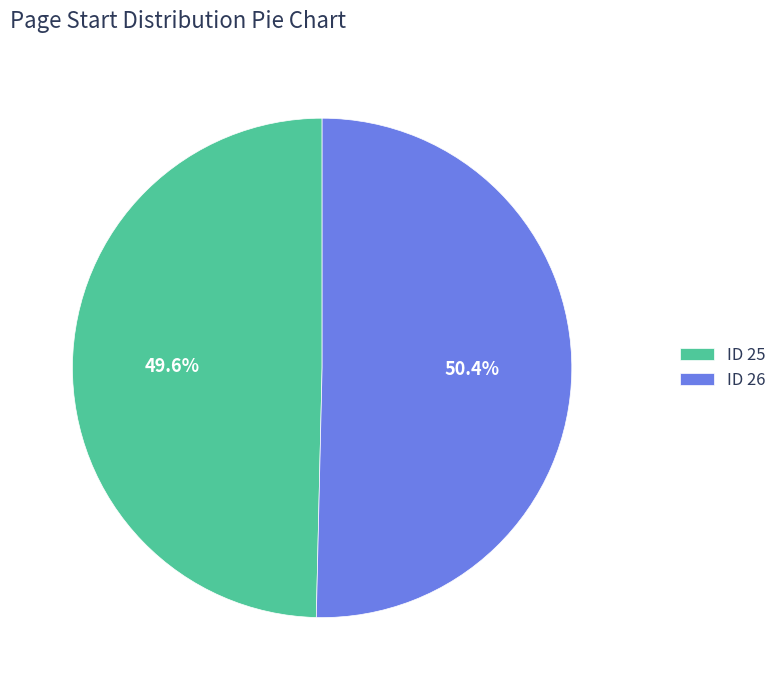

How many slices are in this pie chart?

2